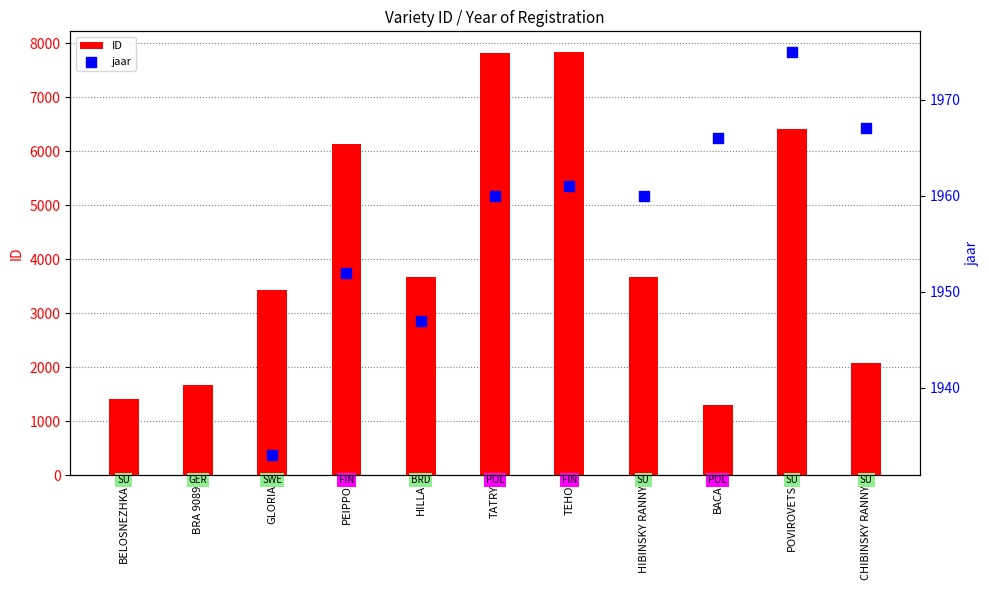

Between PEIPPO and HIBINSKY RANNY, which is larger?

PEIPPO